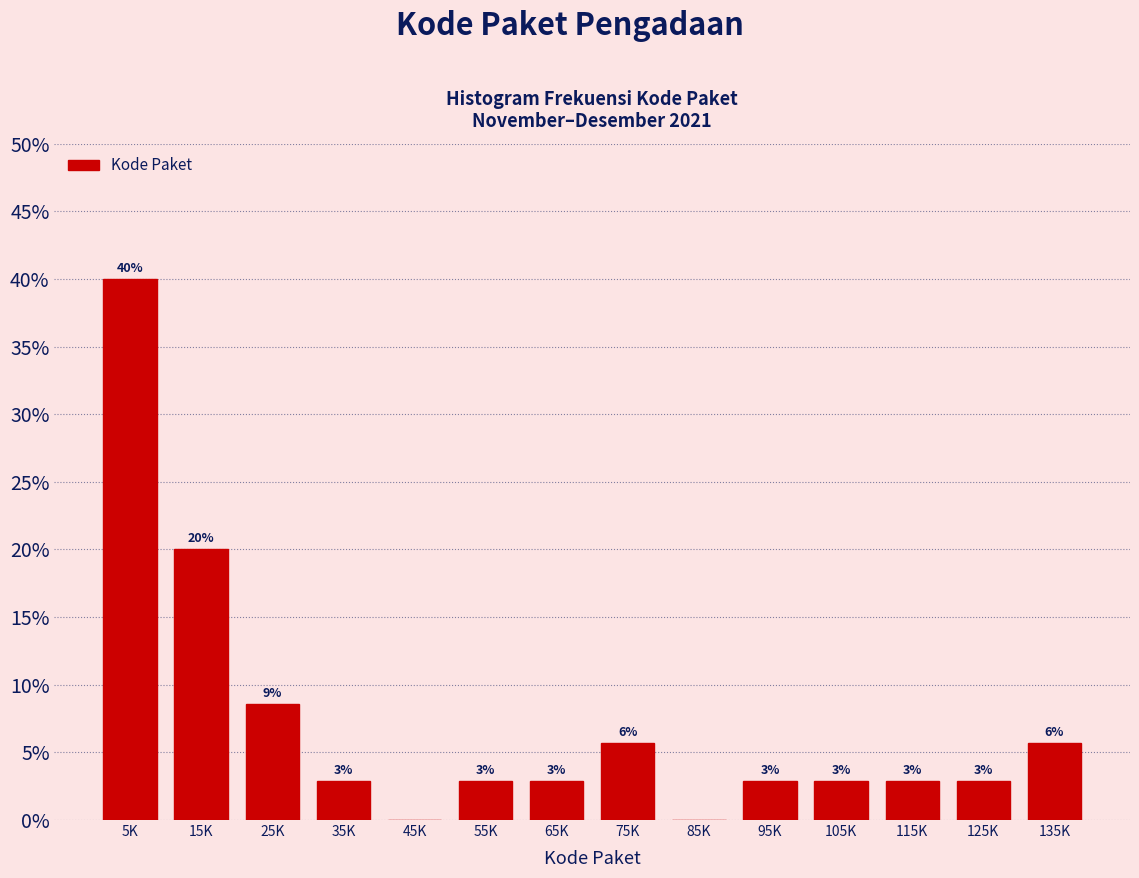

Are the bars horizontal?

No